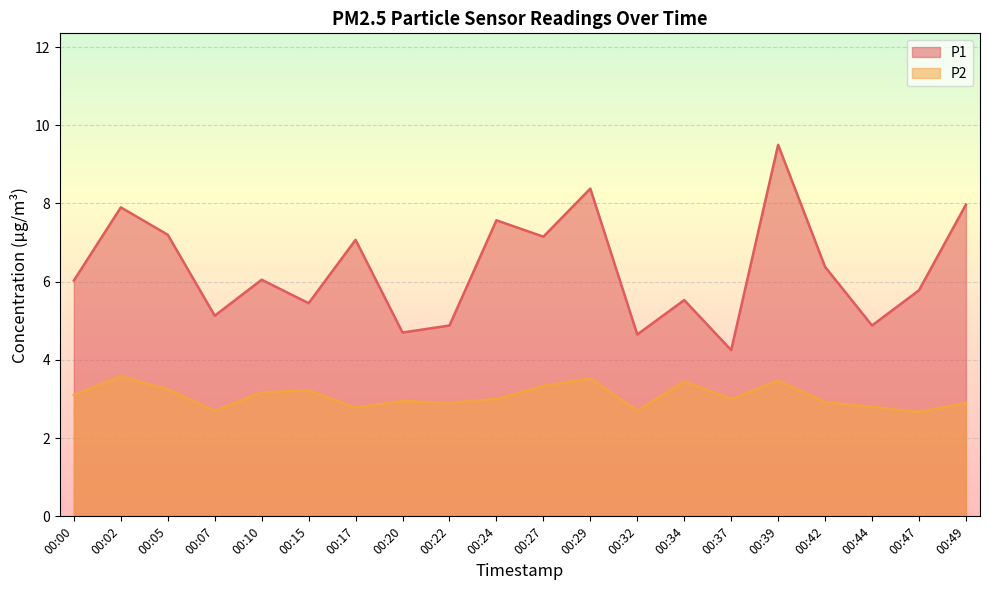

Which series has the largest total across all categories?

P1